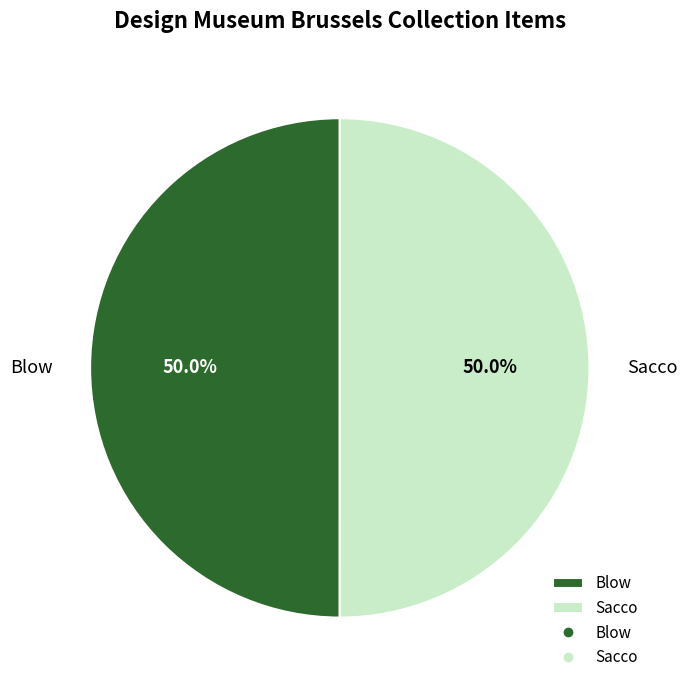

What portion of the pie excludes Blow?

50.0%